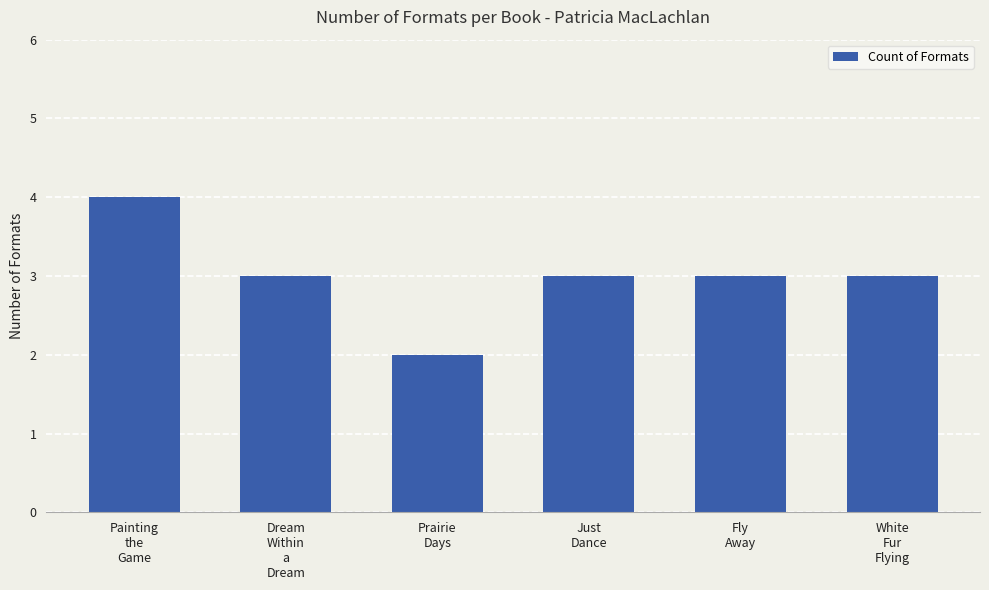

What is the value of the 4th bar from the left?

3